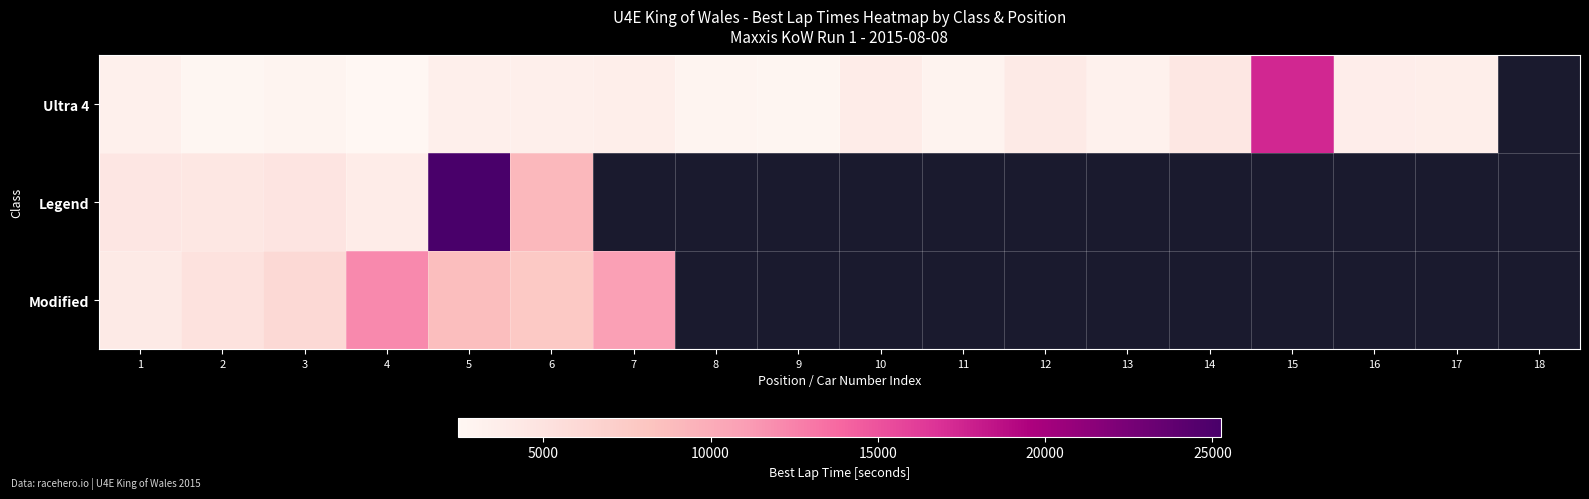

Which has a higher value, 17 or 9?

17